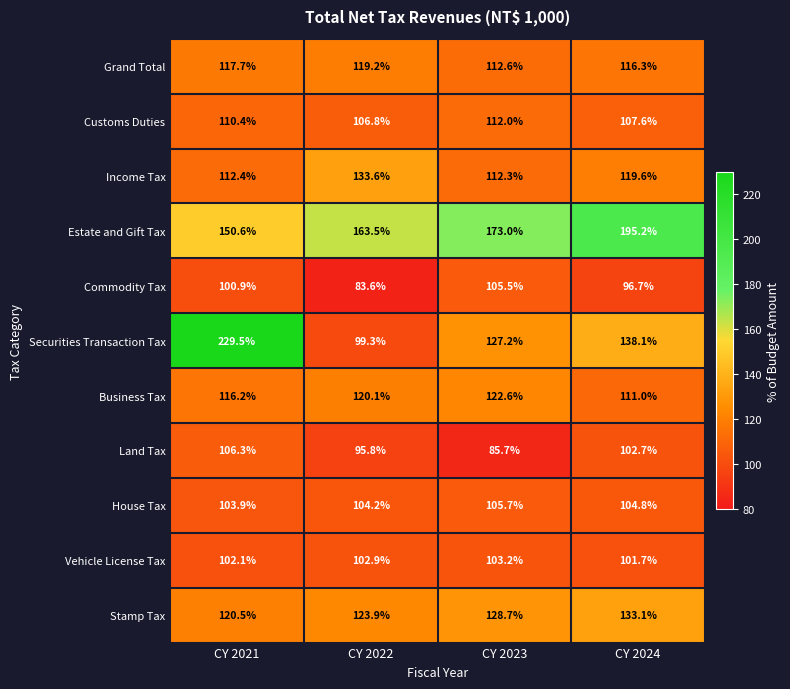

Which series has the largest range (max minus min)?

Securities Transaction Tax